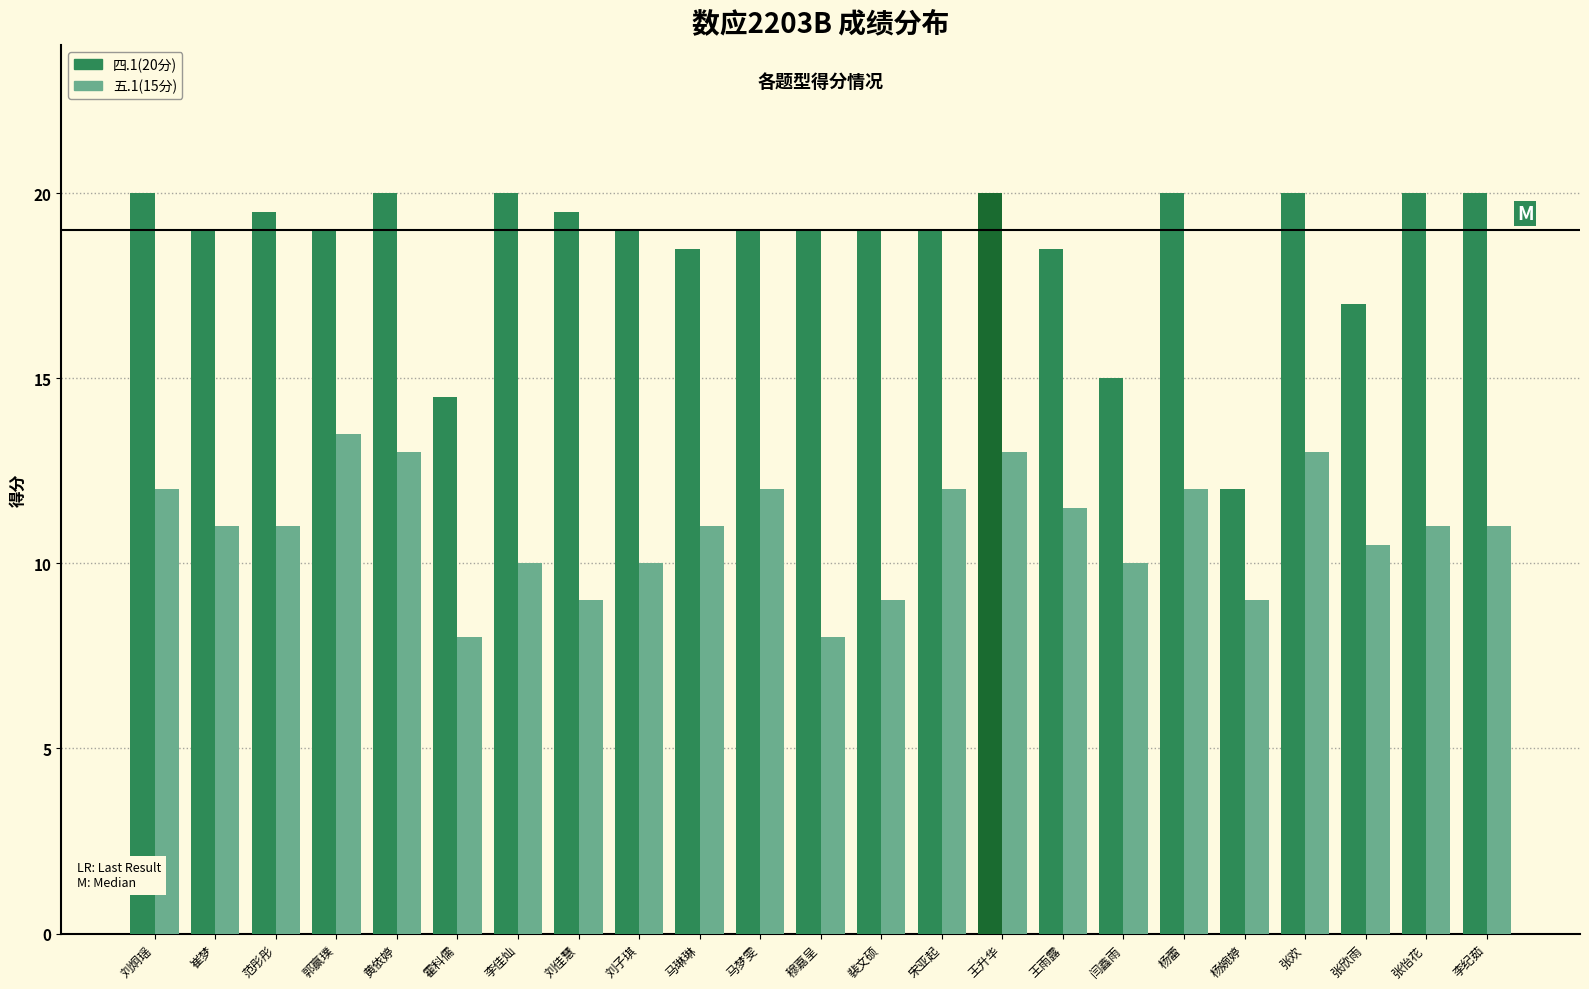

What is the total value across all series at 郭赢璞?

32.5